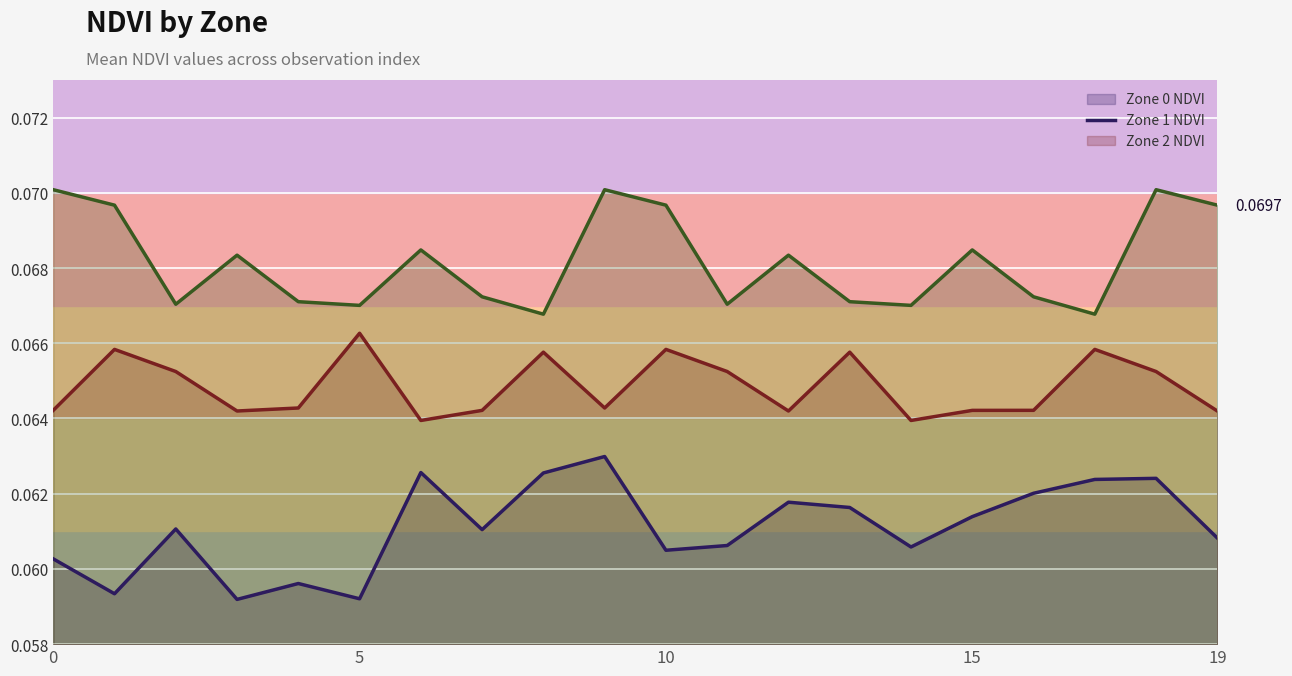

What is the value of the Zone 0 NDVI line point at the 5th from the left?

0.1